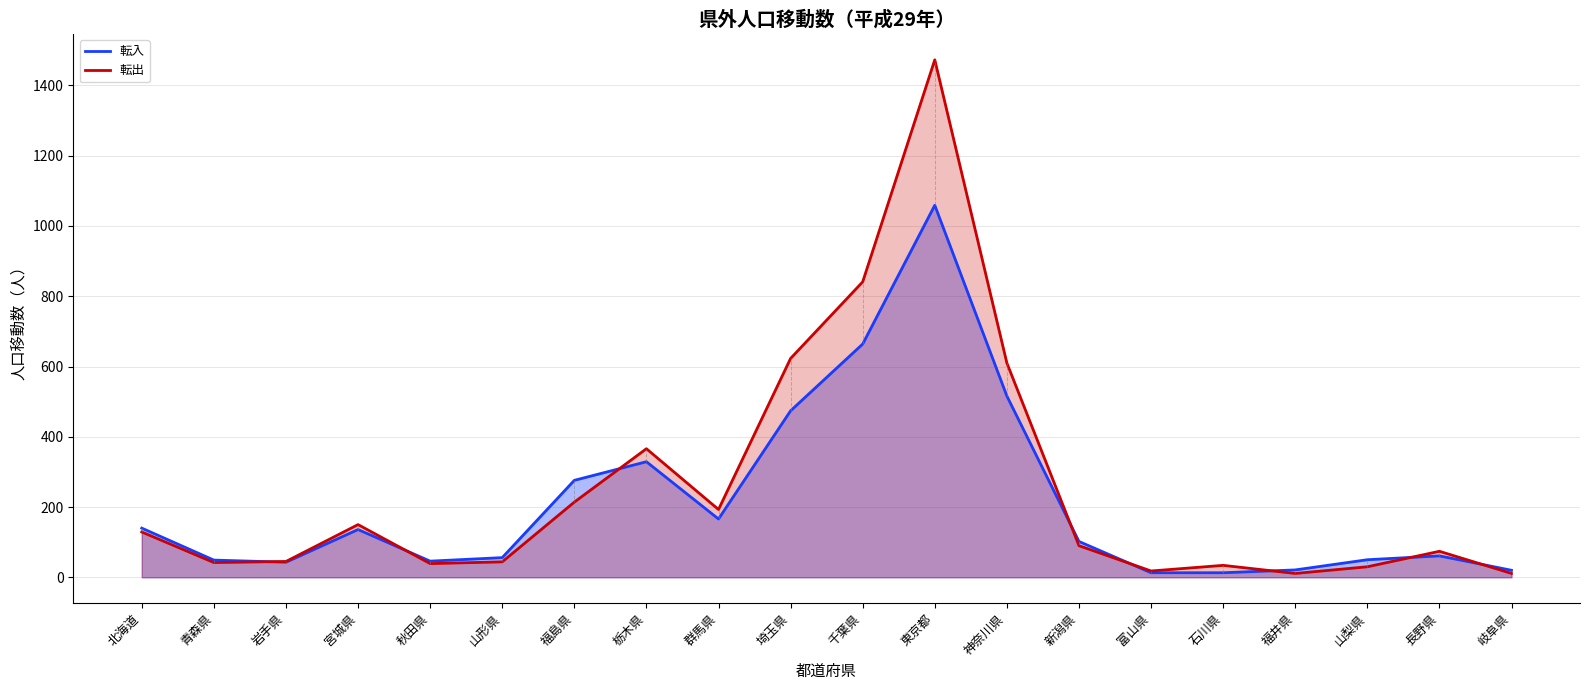

Reading left to right, extract all data points from this chart.

転入: 140	49	43	136	46	56	276	329	166	474	664	1059	516	102	13	13	21	50	61	20
転出: 129	42	45	150	39	44	214	366	193	623	841	1473	610	90	18	34	11	30	74	11